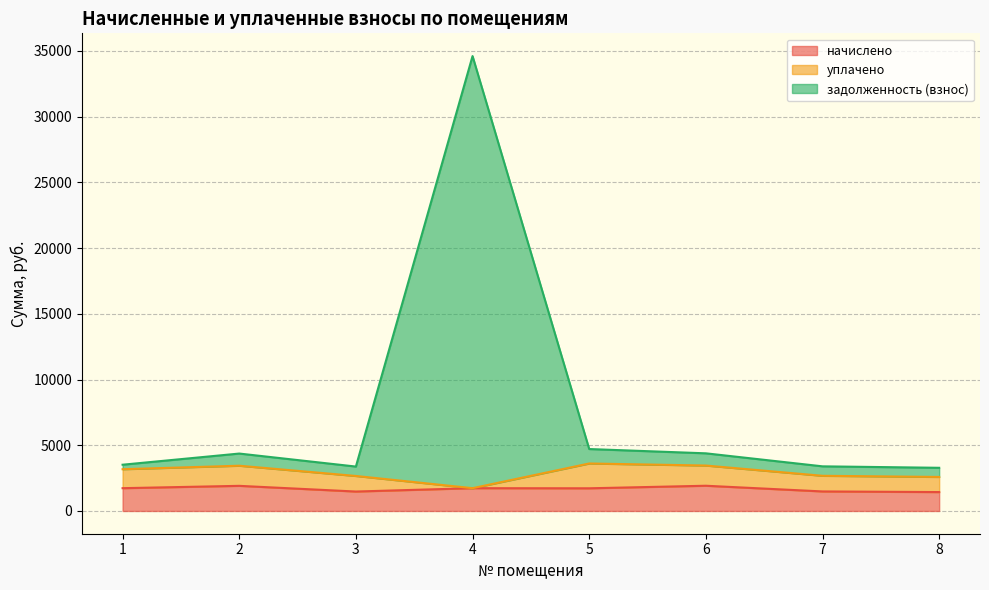

True or false: начислено has more than 2 interior local peaks.

True